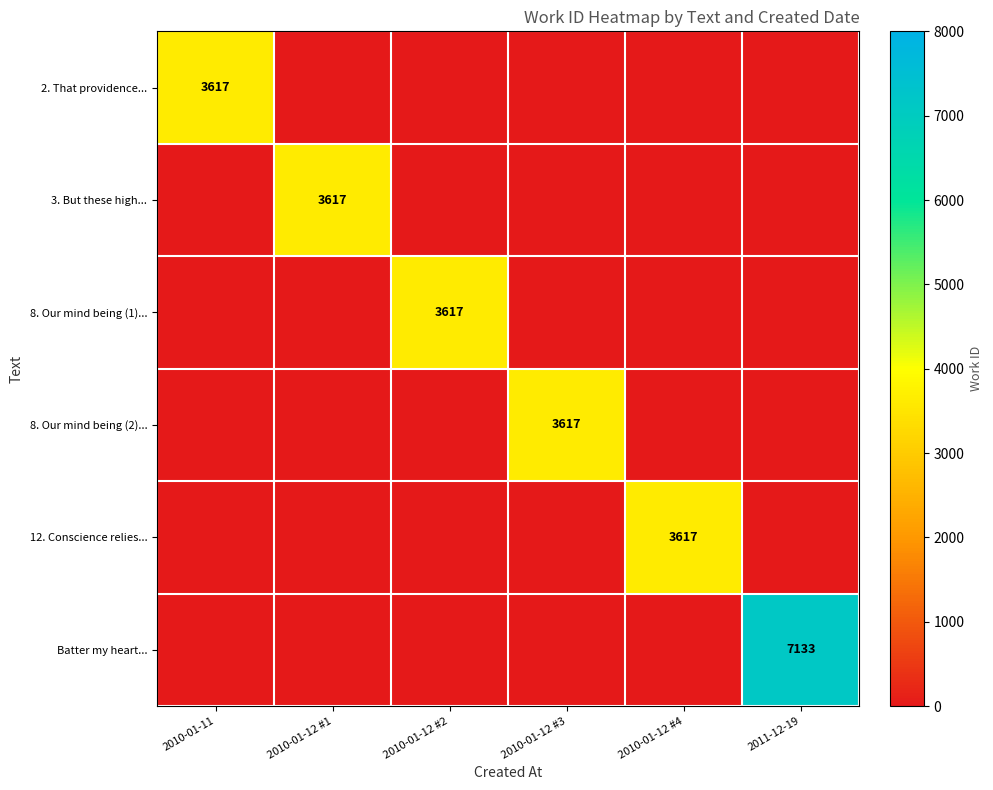

The value of 8. Our mind being (1)... at 2010-01-12 #1 is 0. True or false?

True